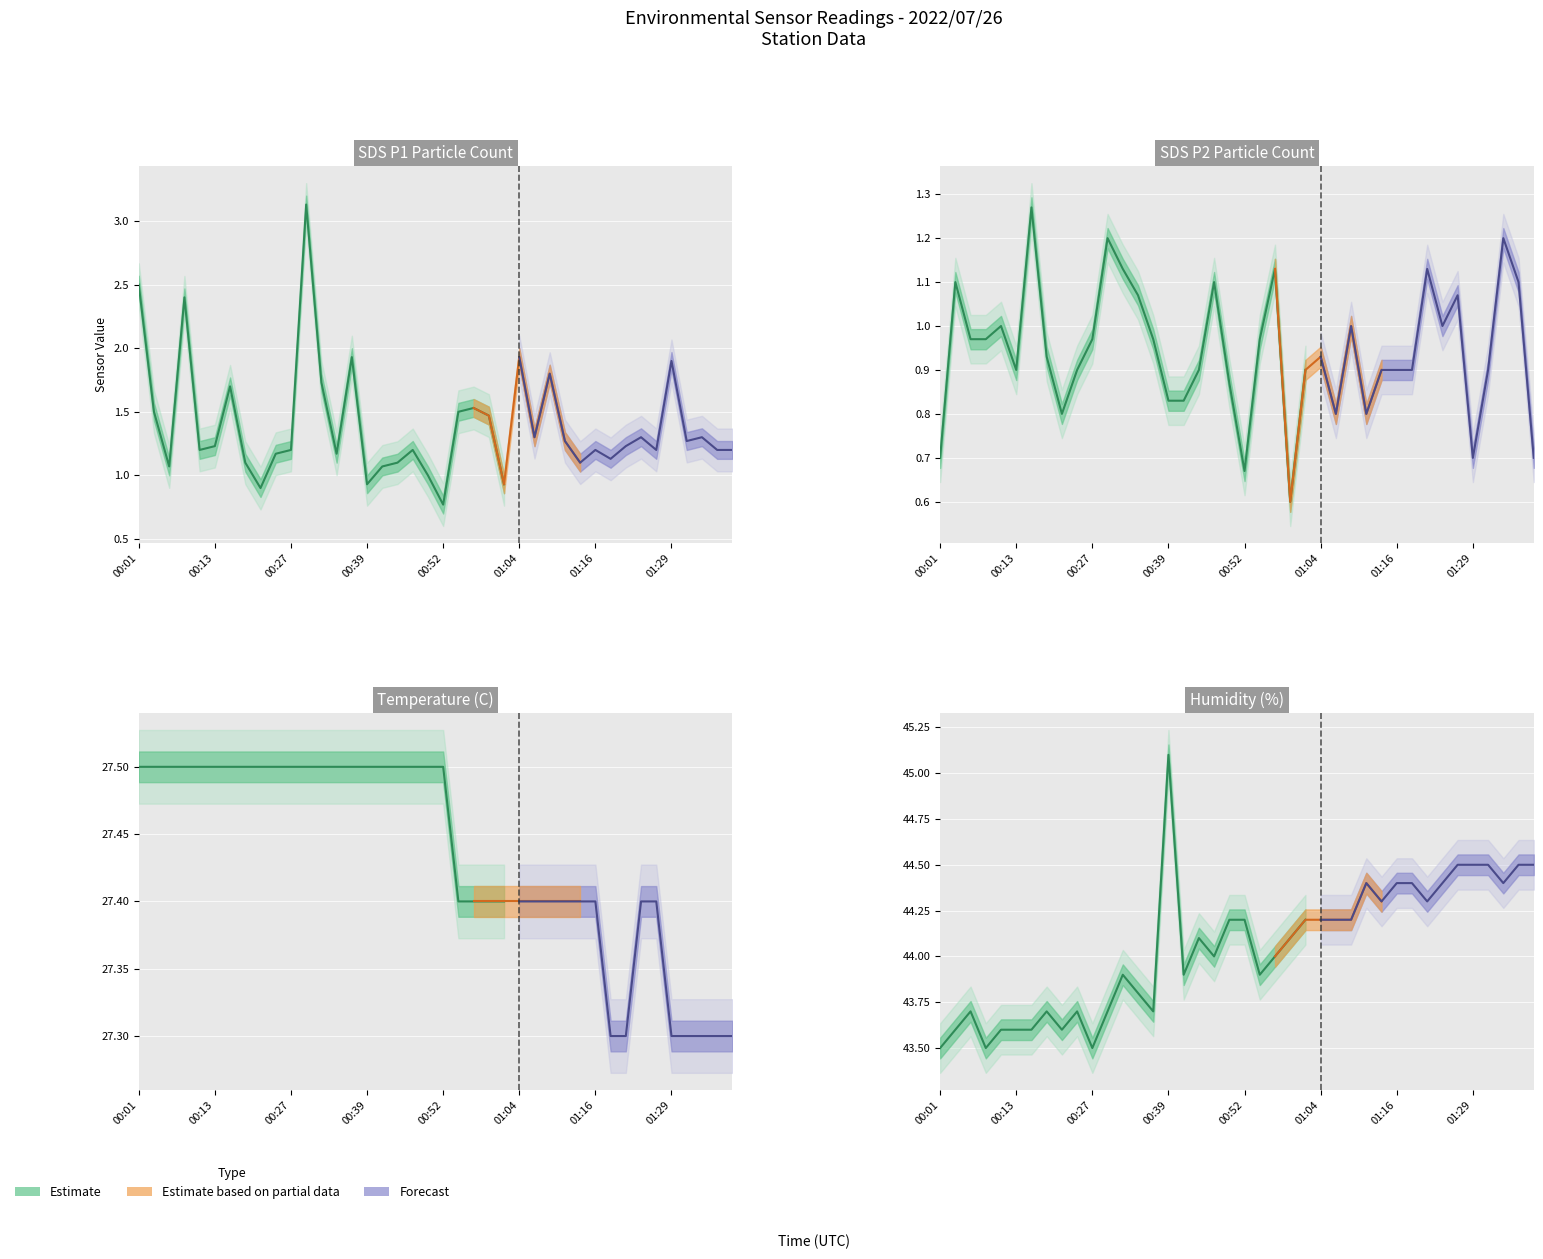

At which label does Temp reach its minimum?

01:19